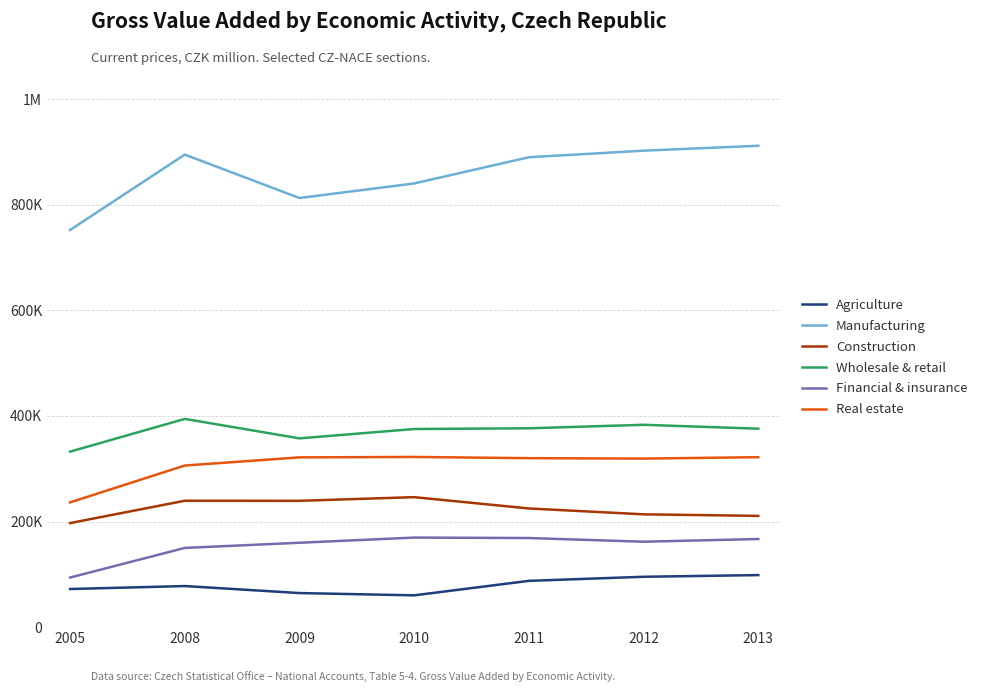

Rank the series by their maximum value, from lowest to highest.

Agriculture, Financial & insurance, Construction, Real estate, Wholesale & retail, Manufacturing